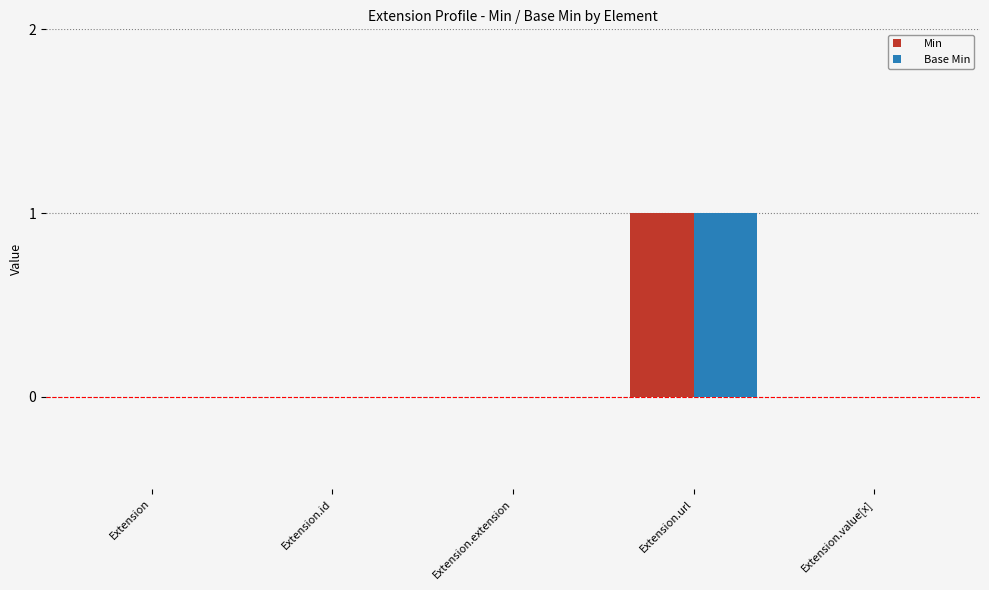

What is the maximum value shown in the chart?

1